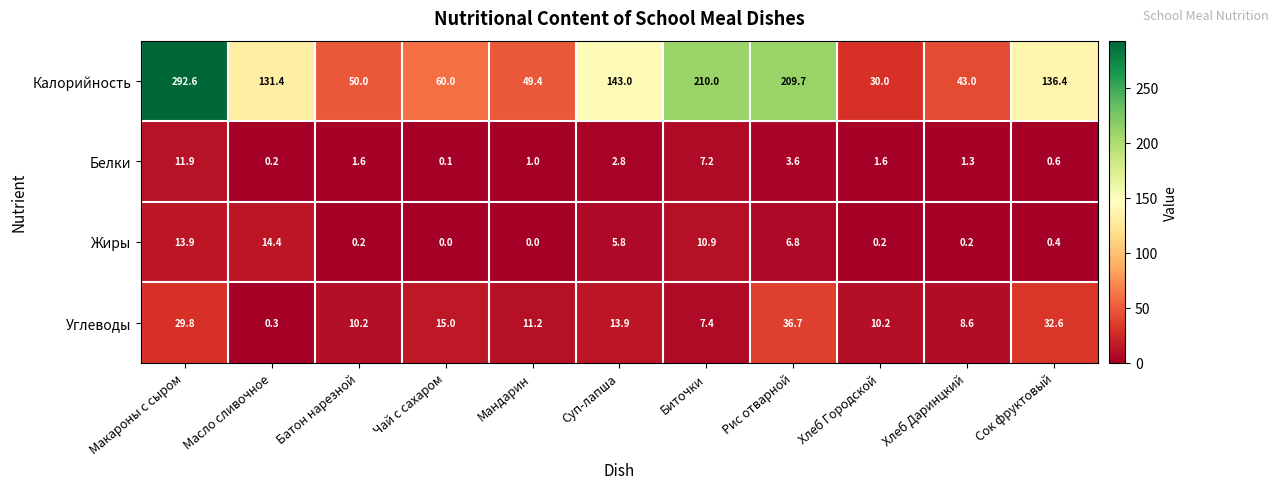

At which label is Углеводы closest to 18?

Чай с сахаром